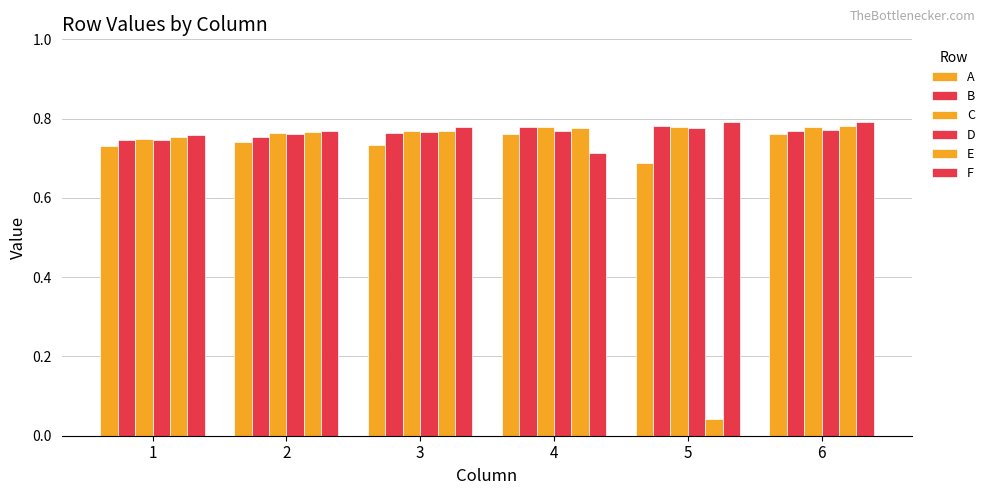

What is the value of the F bar at the 5th from the left?

0.8